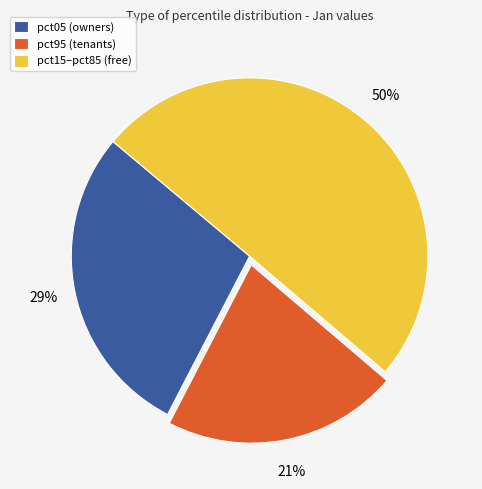

To the nearest percent, what is the average slice percentage?

33%